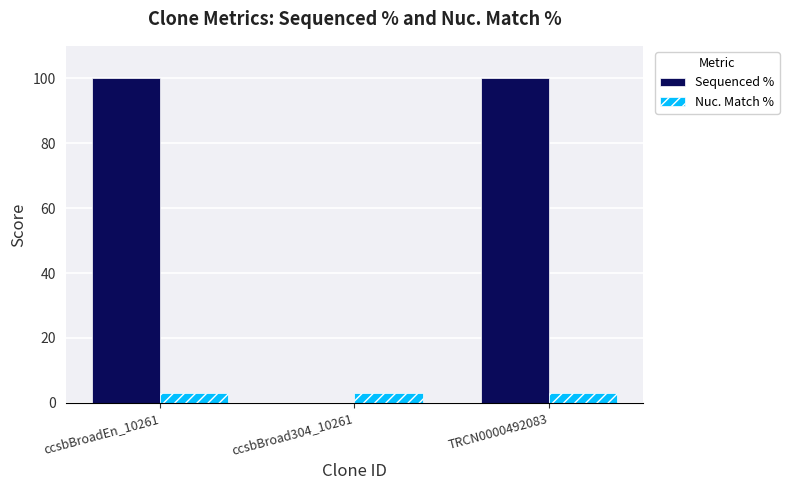

Count the Sequenced % values in the range 0 to 100.

3